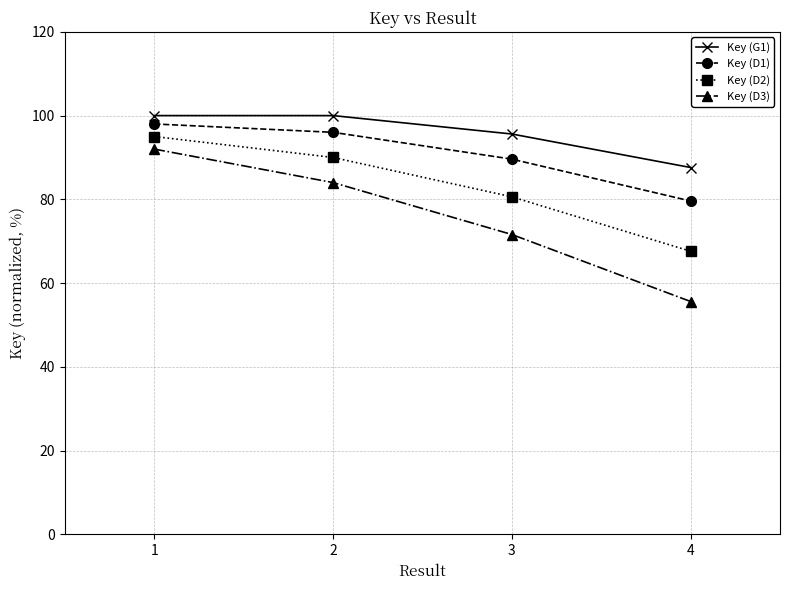

True or false: Key (D2) has more than 2 interior local peaks.

False